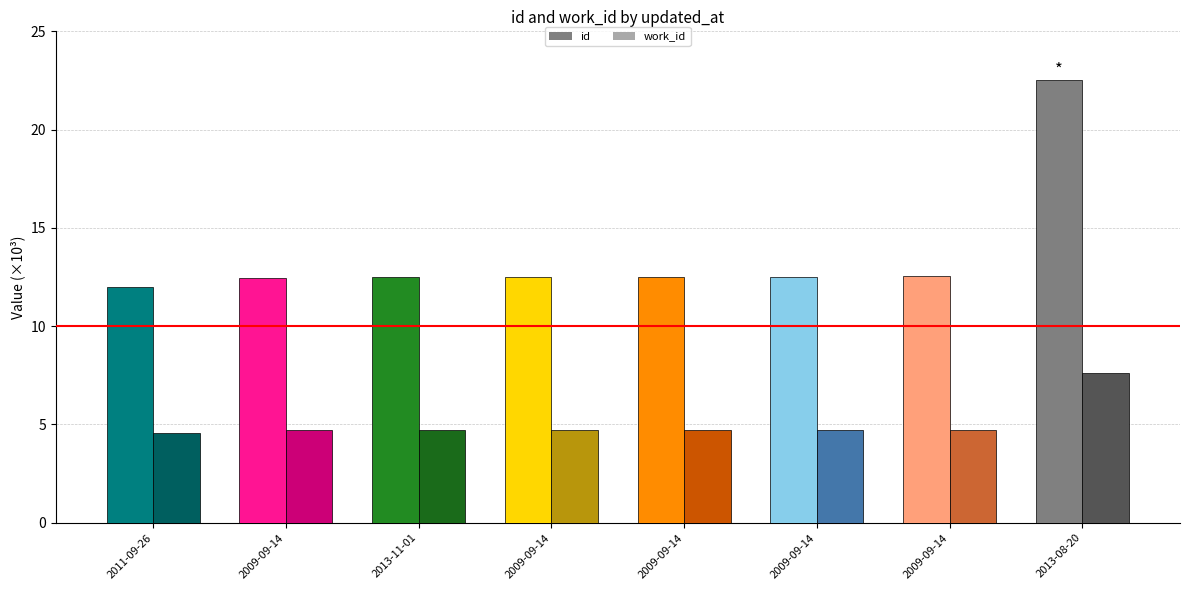

Reading left to right, what are all the values shown in this chart?

id: 2011-09-26=12.0	2009-09-14=12.4	2013-11-01=12.5	2009-09-14=12.5	2009-09-14=12.5	2009-09-14=12.5	2009-09-14=12.5	2013-08-20=22.5
work_id: 2011-09-26=4.6	2009-09-14=4.7	2013-11-01=4.7	2009-09-14=4.7	2009-09-14=4.7	2009-09-14=4.7	2009-09-14=4.7	2013-08-20=7.6